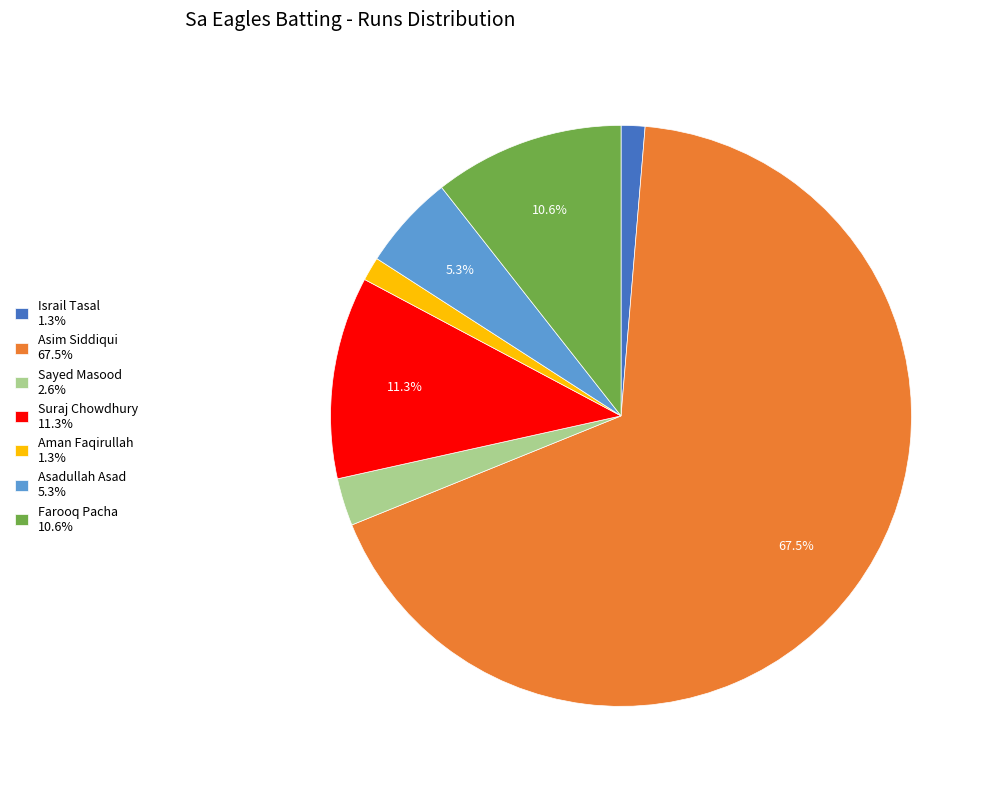

Is there any slice that represents more than half of the pie?

Yes